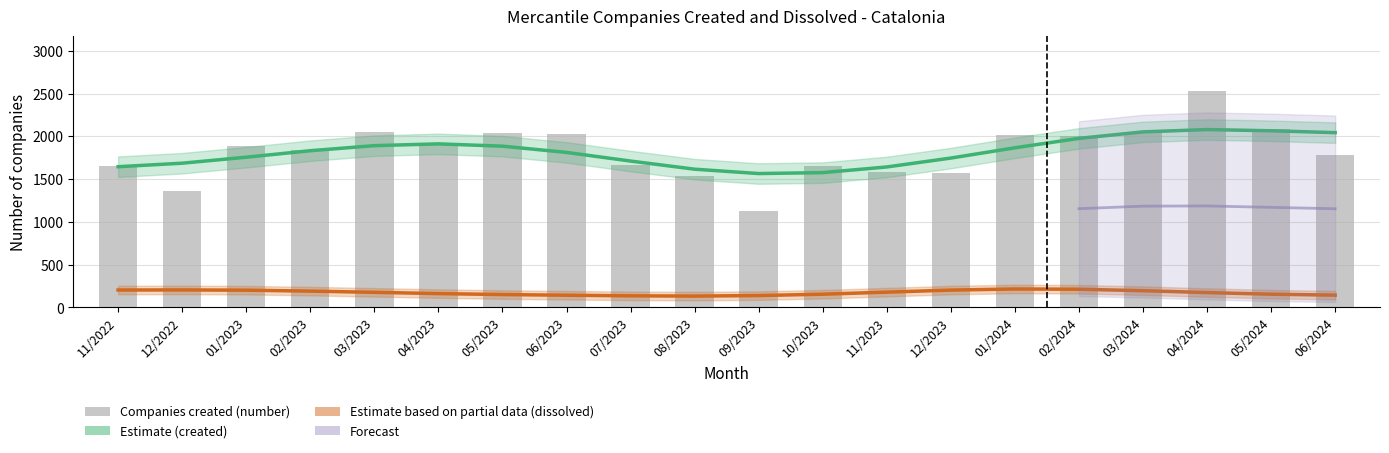

What is the highest value of the Companies created (number) series?

2535